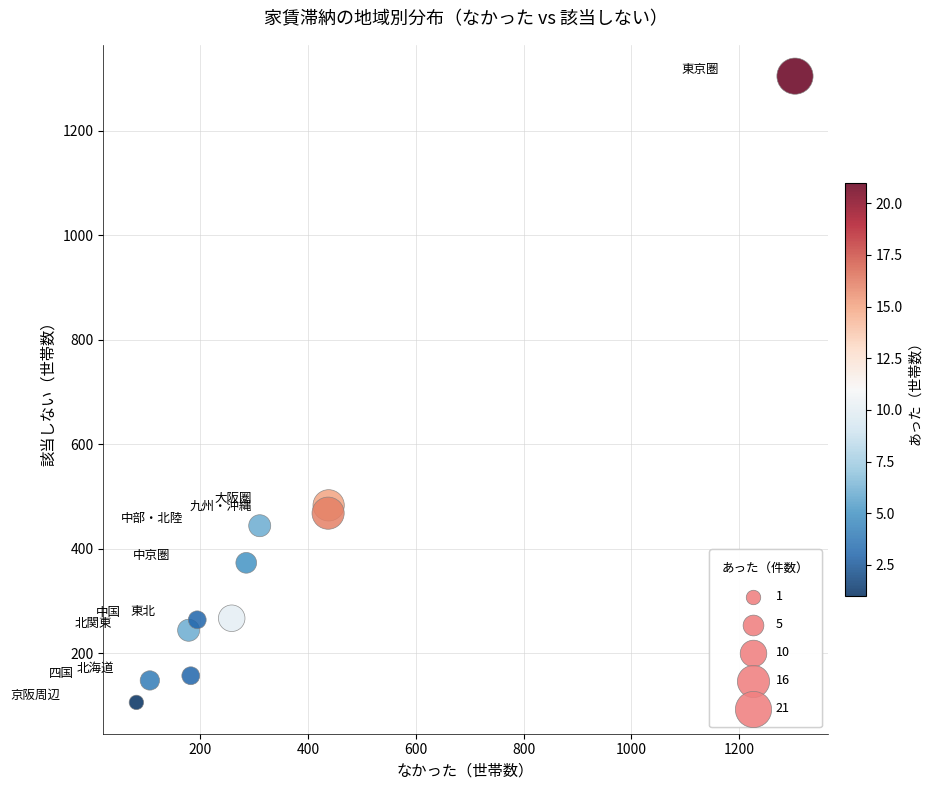

What is the average Y value?

387